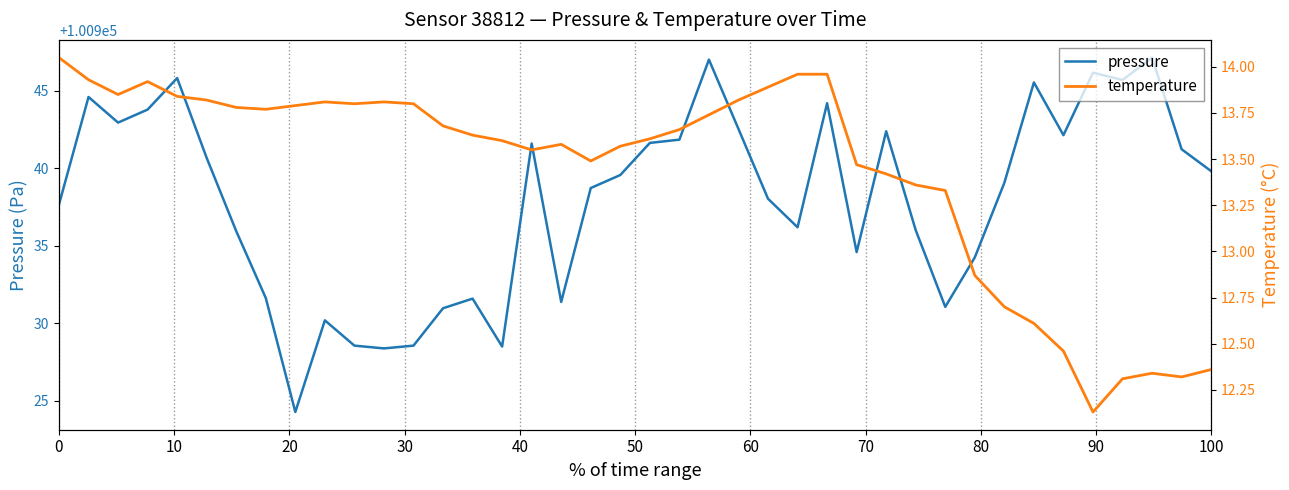

How many interior local valleys does the pressure series have?

10